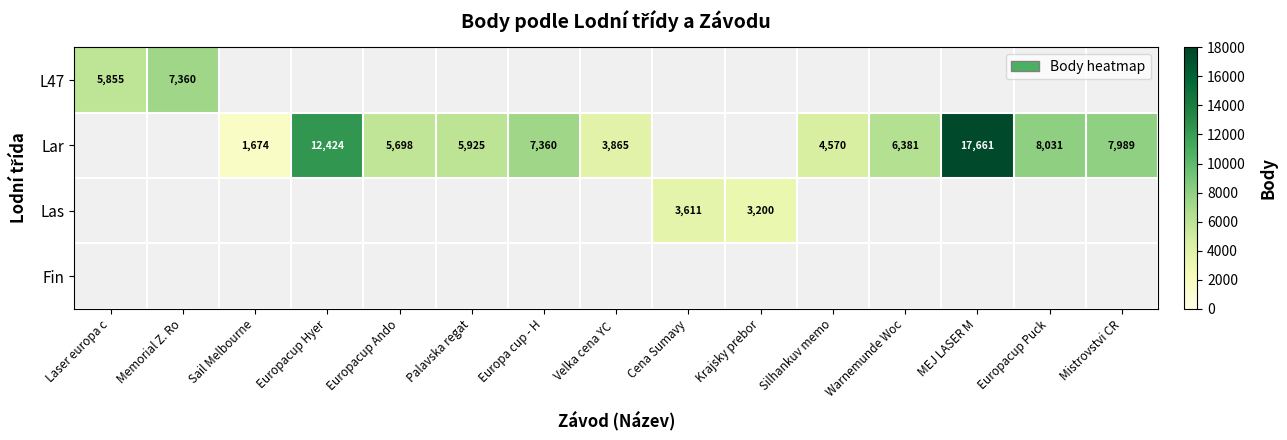

How many series are shown in this chart?

4